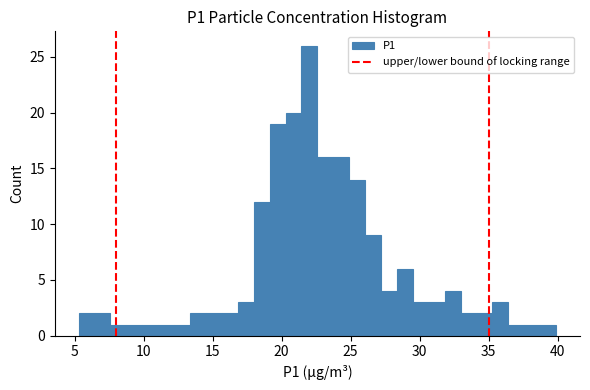

Read against the x-axis, roughly where is the centre of the tallest bar?

22.0